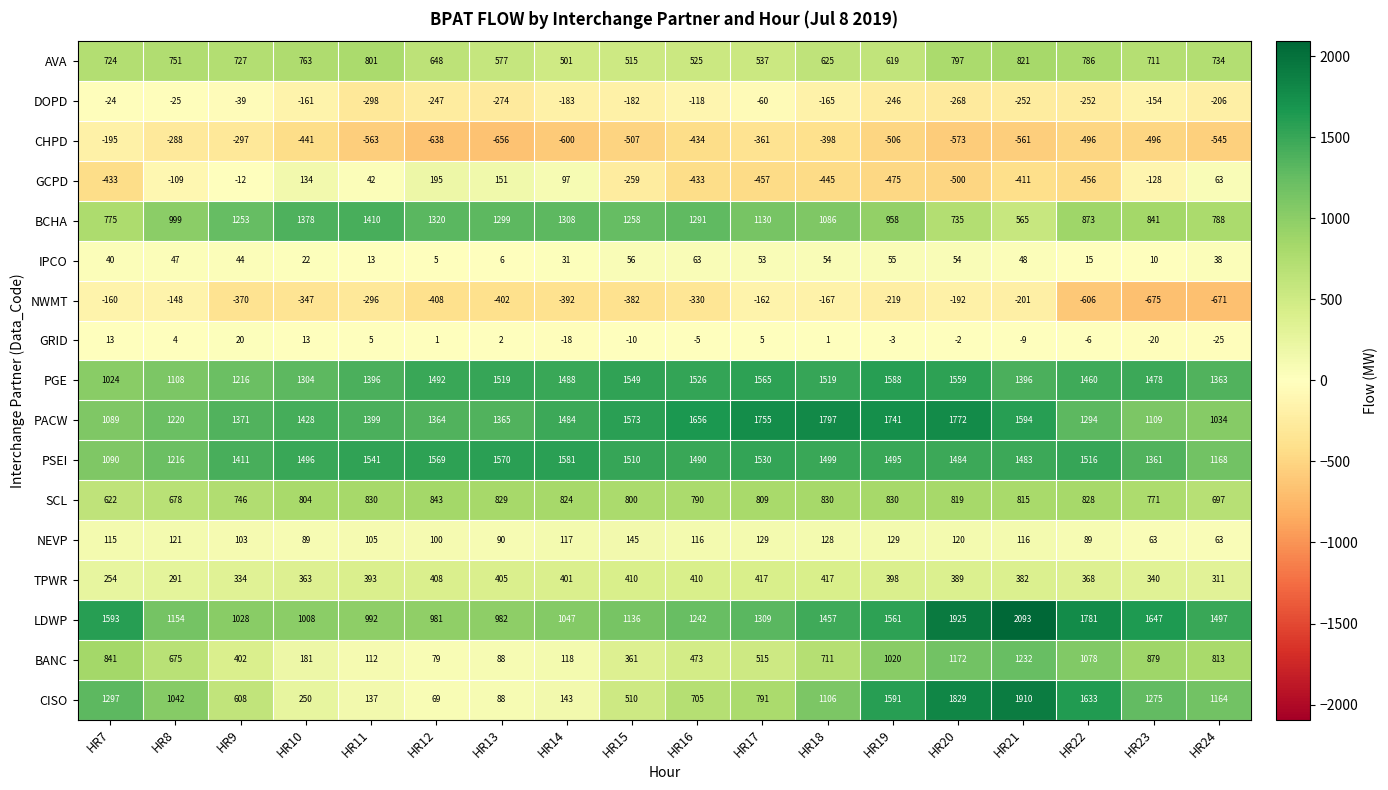

Rank the categories by LDWP value from highest to lowest.

HR21, HR20, HR22, HR23, HR7, HR19, HR24, HR18, HR17, HR16, HR8, HR15, HR14, HR9, HR10, HR11, HR13, HR12